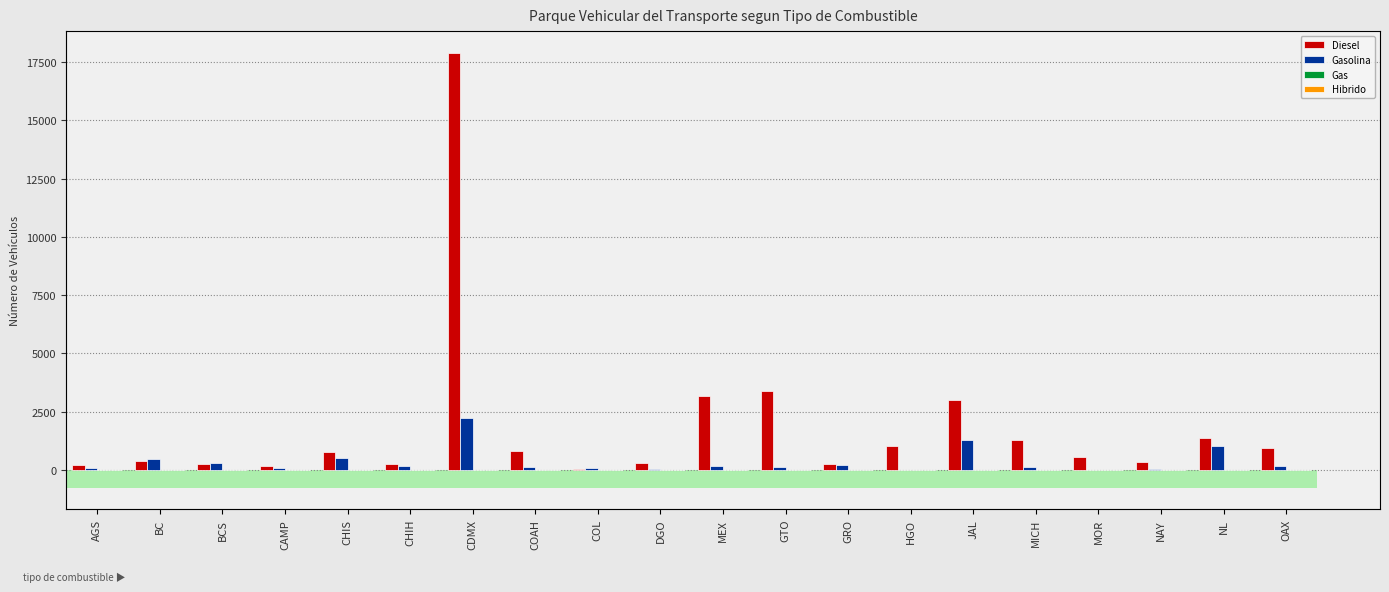

Is it true that Hibrido equals 0 at CHIH?

True